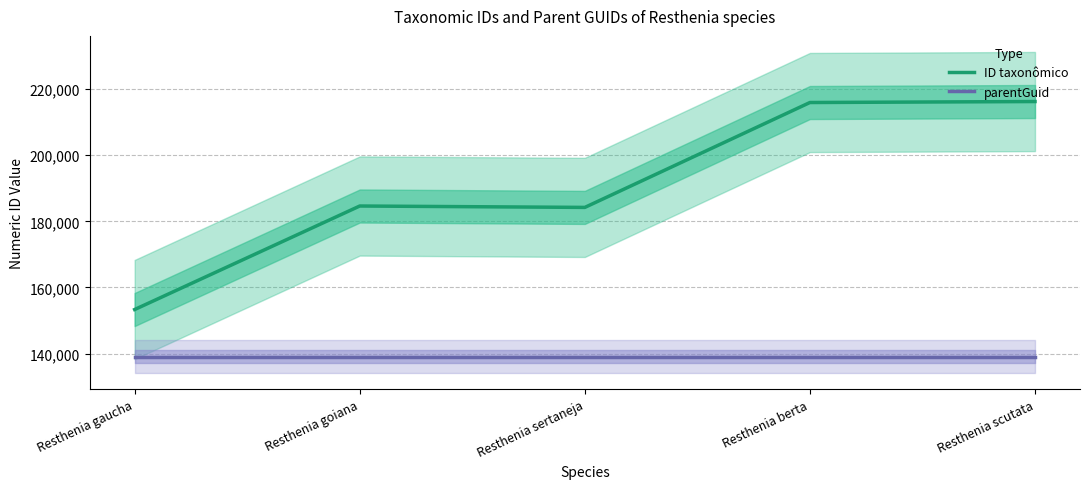

At which label does ID taxonômico first exceed 184644?

Resthenia berta